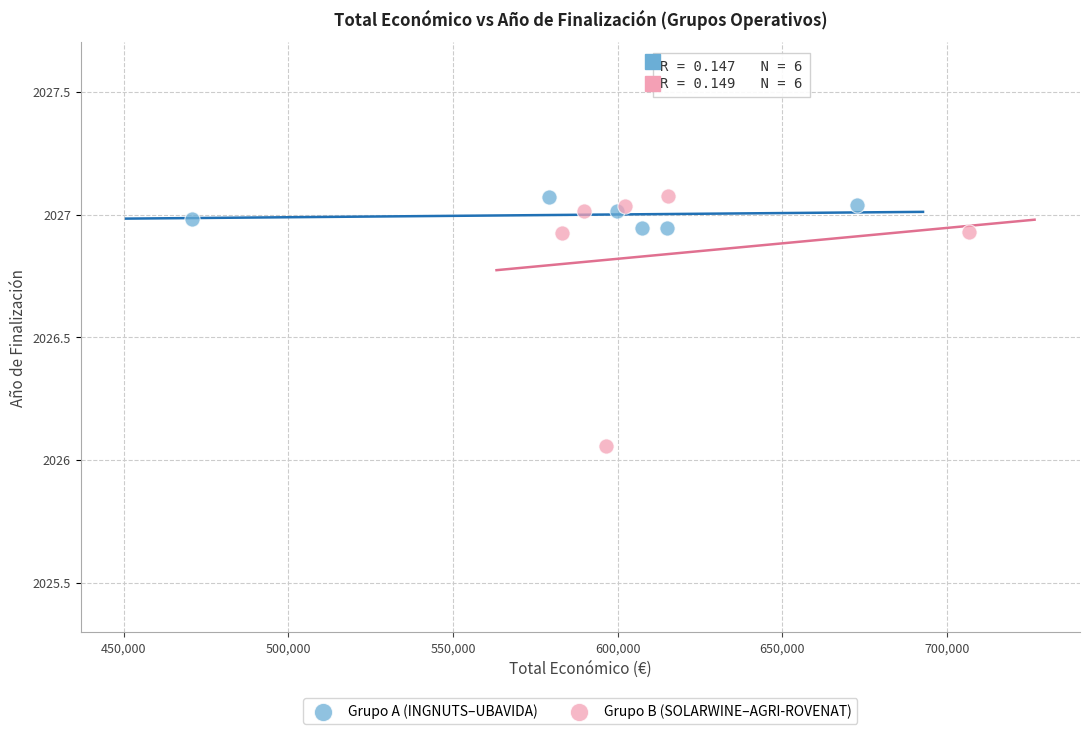

Which series has the widest spread of Y values?

Grupo B (SOLARWINE–AGRI-ROVENAT)